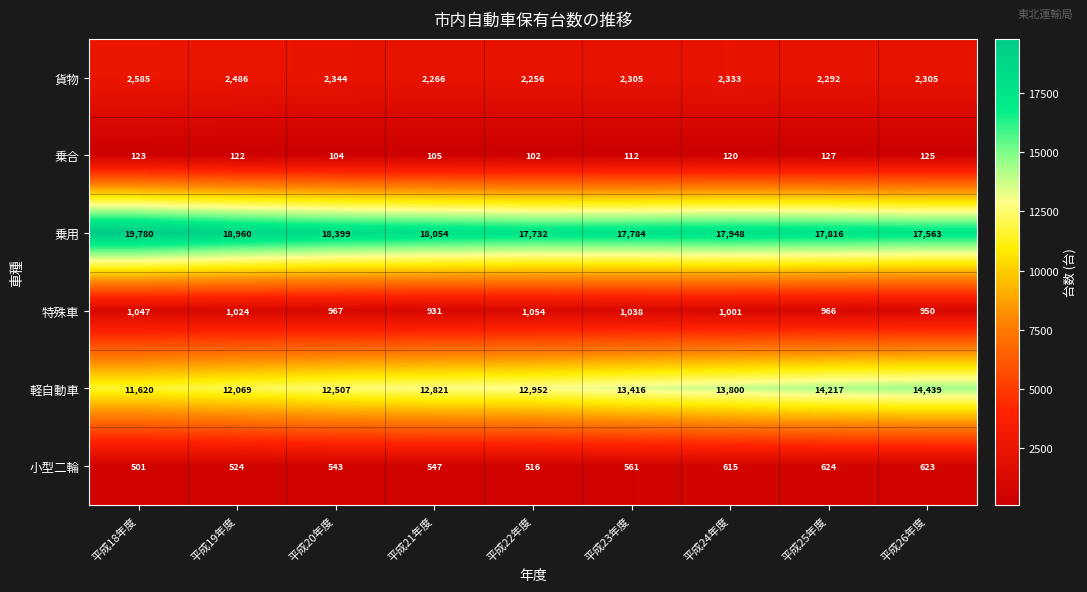

How many data points does each series have?

9